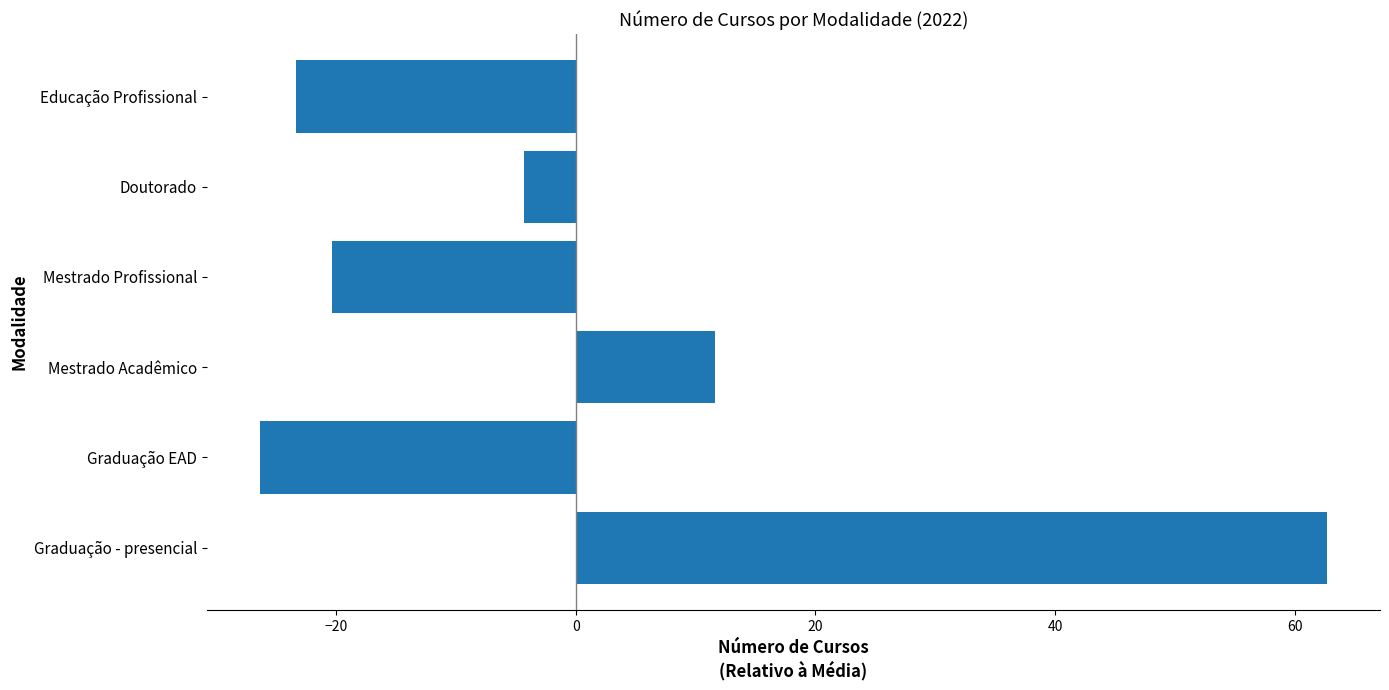

The chart shows a value of -7.2 at Mestrado Profissional. True or false?

False